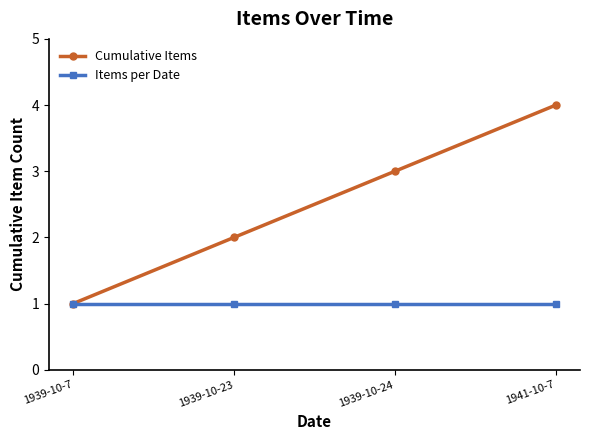

Reading left to right, list all the values displayed in this chart.

Cumulative Items: 1939-10-7=1	1939-10-23=2	1939-10-24=3	1941-10-7=4
Items per Date: 1939-10-7=1	1939-10-23=1	1939-10-24=1	1941-10-7=1